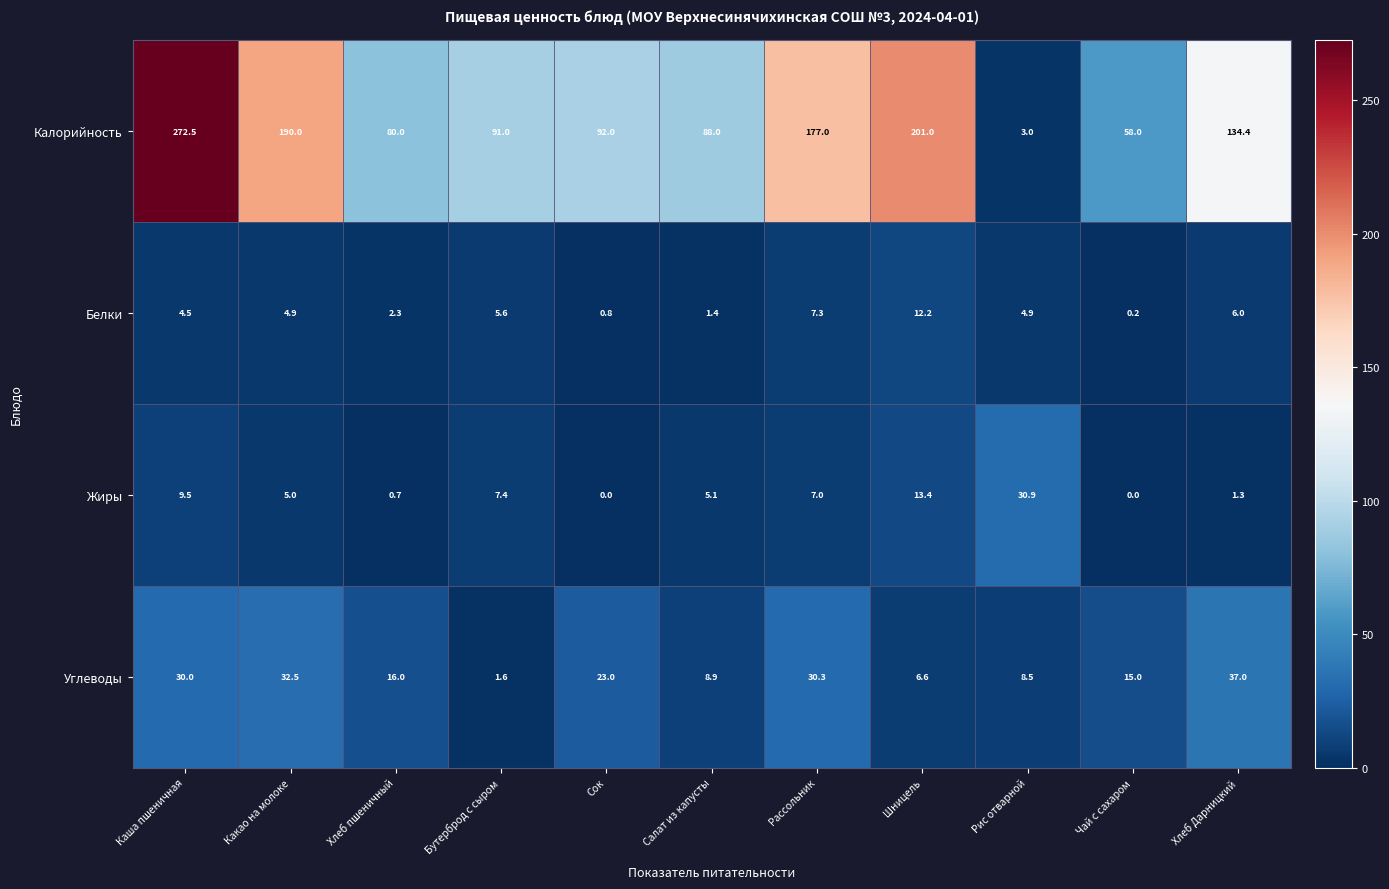

What value does the Углеводы series have at Сок?

23.0